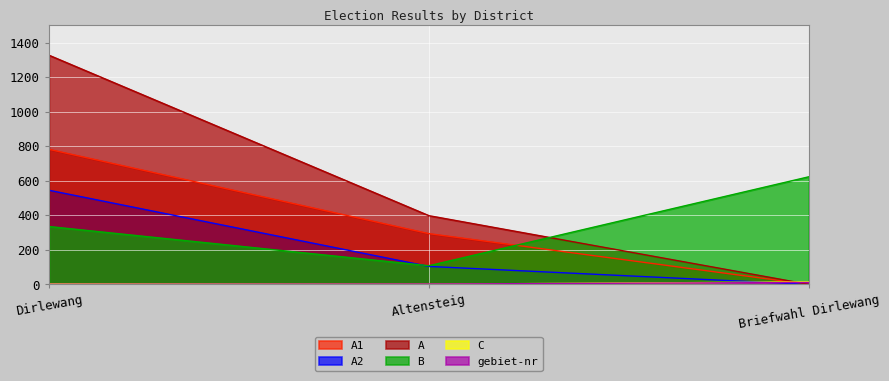

List the labels in order of gebiet-nr value, largest first.

Briefwahl Dirlewang, Altensteig, Dirlewang